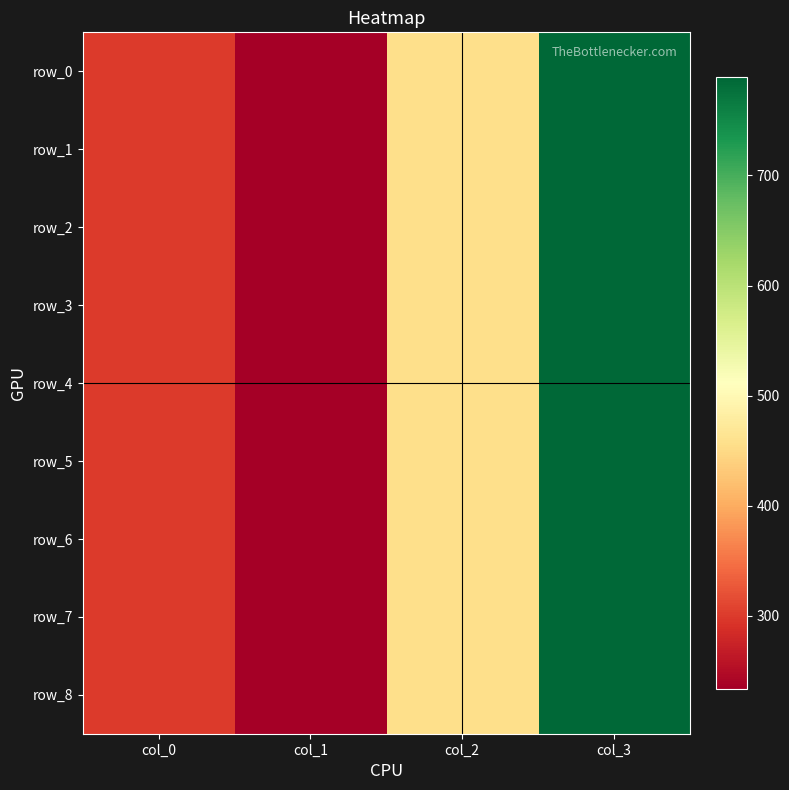

How many distinct data groups are displayed?

9